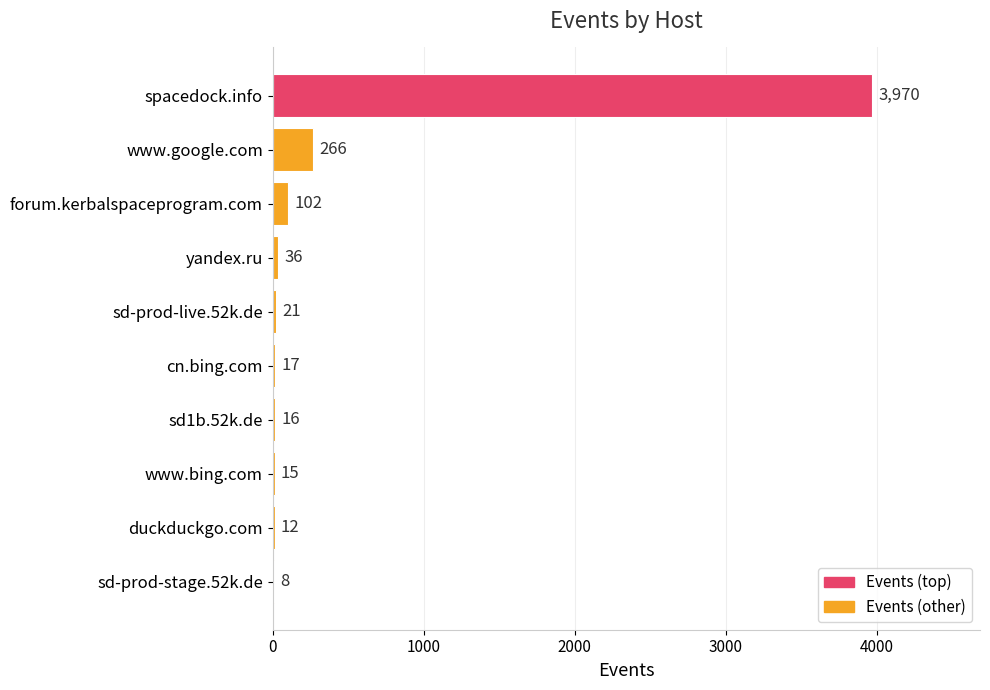

Reading top to bottom, list all the values displayed in this chart.

spacedock.info=3970	www.google.com=266	forum.kerbalspaceprogram.com=102	yandex.ru=36	sd-prod-live.52k.de=21	cn.bing.com=17	sd1b.52k.de=16	www.bing.com=15	duckduckgo.com=12	sd-prod-stage.52k.de=8